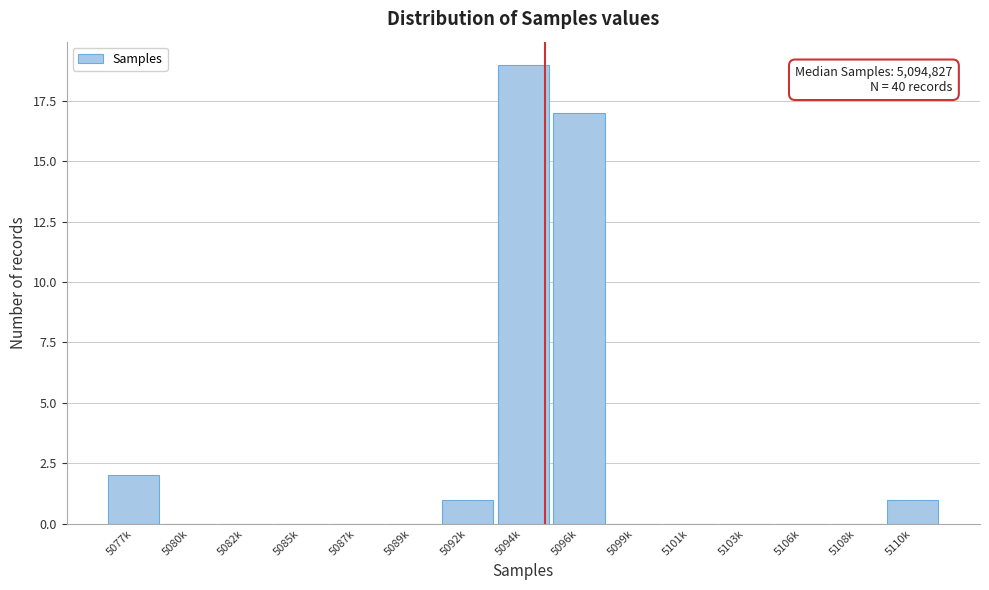

Reading left to right, list all the values displayed in this chart.

5077k=2	5080k=0	5082k=0	5085k=0	5087k=0	5089k=0	5092k=1	5094k=19	5096k=17	5099k=0	5101k=0	5103k=0	5106k=0	5108k=0	5110k=1